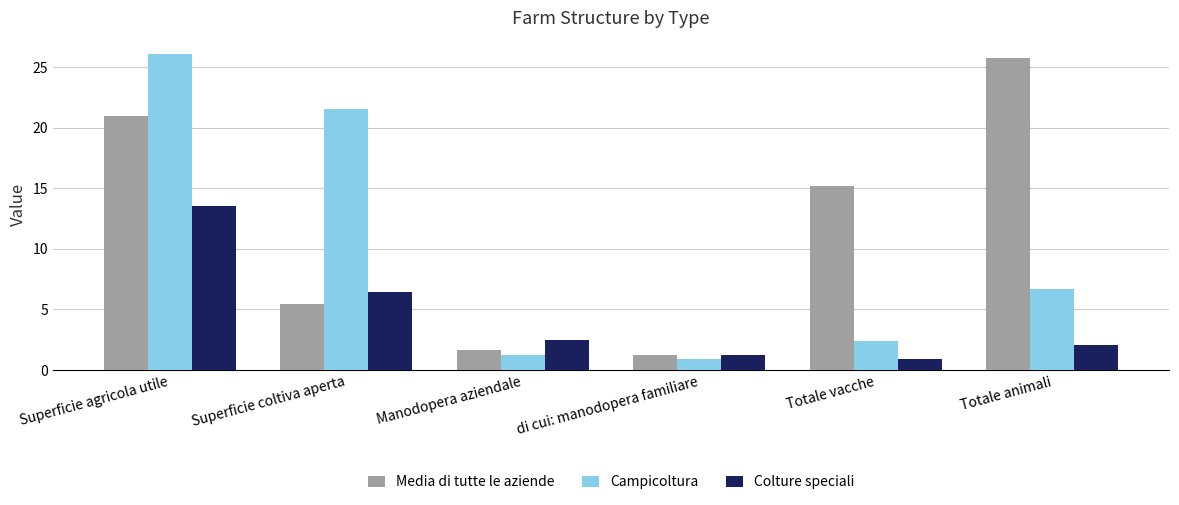

Reading right to left, list all the values displayed in this chart.

Media di tutte le aziende: Totale animali=25.8	Totale vacche=15.2	di cui: manodopera familiare=1.2	Manodopera aziendale=1.7	Superficie coltiva aperta=5.4	Superficie agricola utile=21.0
Campicoltura: Totale animali=6.7	Totale vacche=2.4	di cui: manodopera familiare=0.9	Manodopera aziendale=1.2	Superficie coltiva aperta=21.5	Superficie agricola utile=26.1
Colture speciali: Totale animali=2.1	Totale vacche=0.9	di cui: manodopera familiare=1.3	Manodopera aziendale=2.5	Superficie coltiva aperta=6.5	Superficie agricola utile=13.5